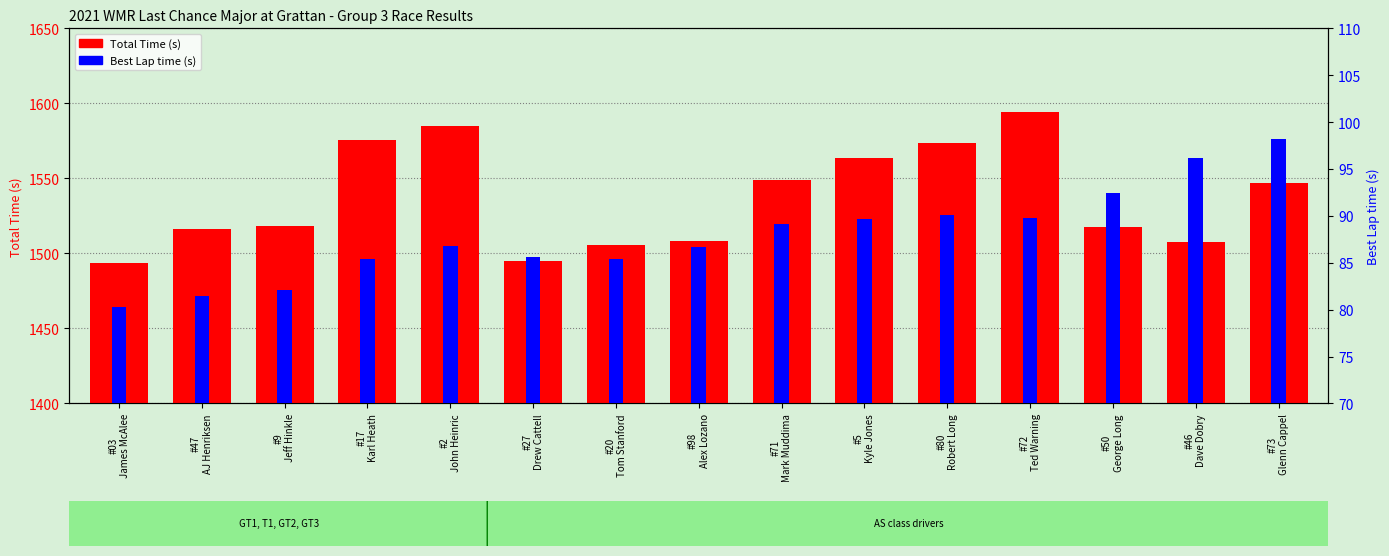

Which series has the largest total across all categories?

Total Time (s)